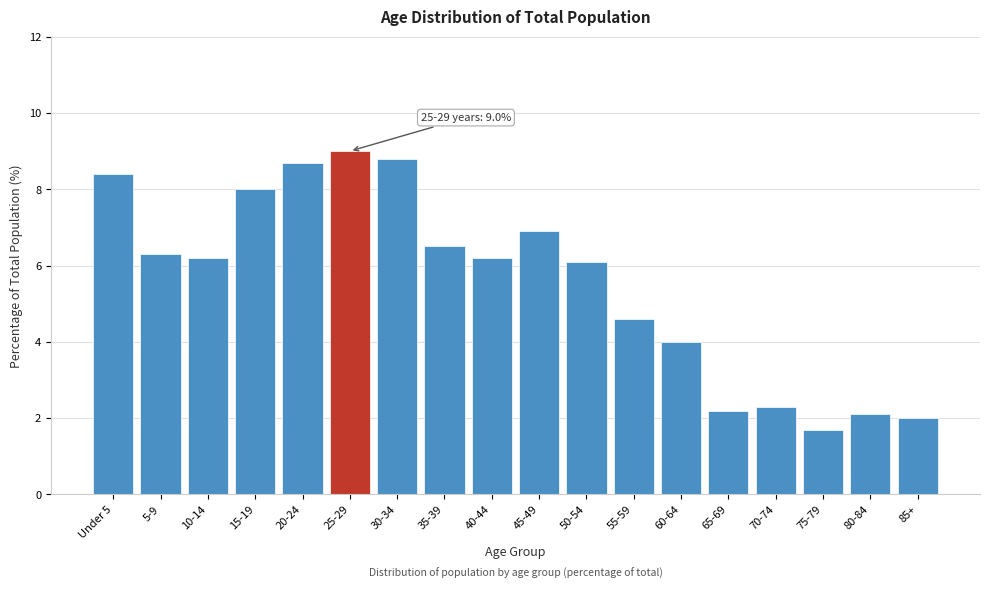

Reading right to left, transcribe all the data shown in this chart.

85+=2.0	80-84=2.1	75-79=1.7	70-74=2.3	65-69=2.2	60-64=4.0	55-59=4.6	50-54=6.1	45-49=6.9	40-44=6.2	35-39=6.5	30-34=8.8	25-29=9.0	20-24=8.7	15-19=8.0	10-14=6.2	5-9=6.3	Under 5=8.4